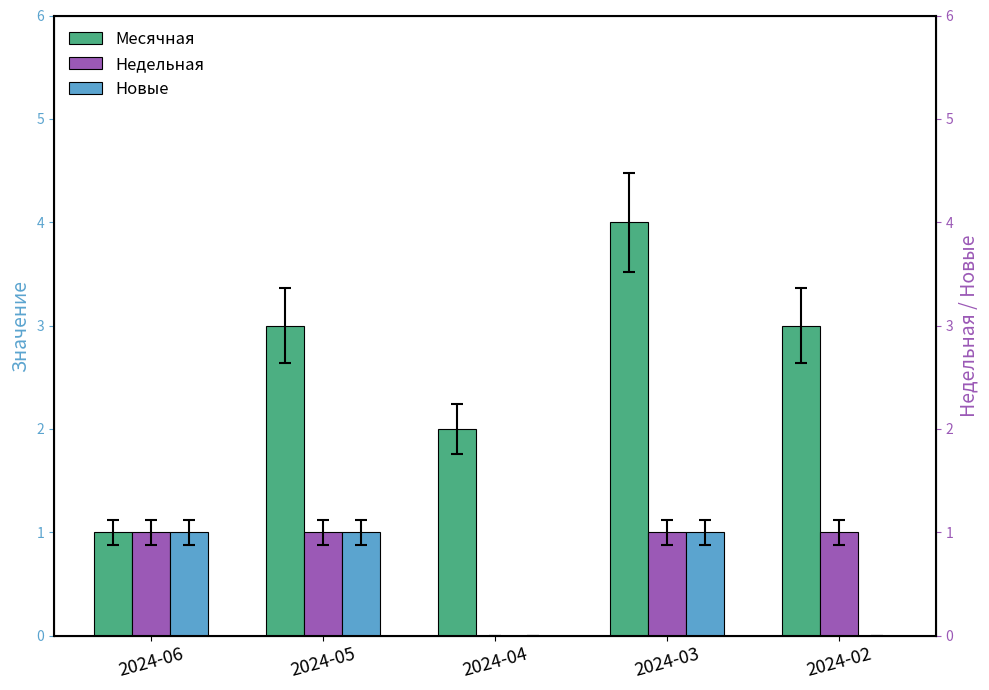

Reading left to right, list all the values displayed in this chart.

Месячная: 2024-06=1	2024-05=3	2024-04=2	2024-03=4	2024-02=3
Недельная: 2024-06=1	2024-05=1	2024-04=0	2024-03=1	2024-02=1
Новые: 2024-06=1	2024-05=1	2024-04=0	2024-03=1	2024-02=0